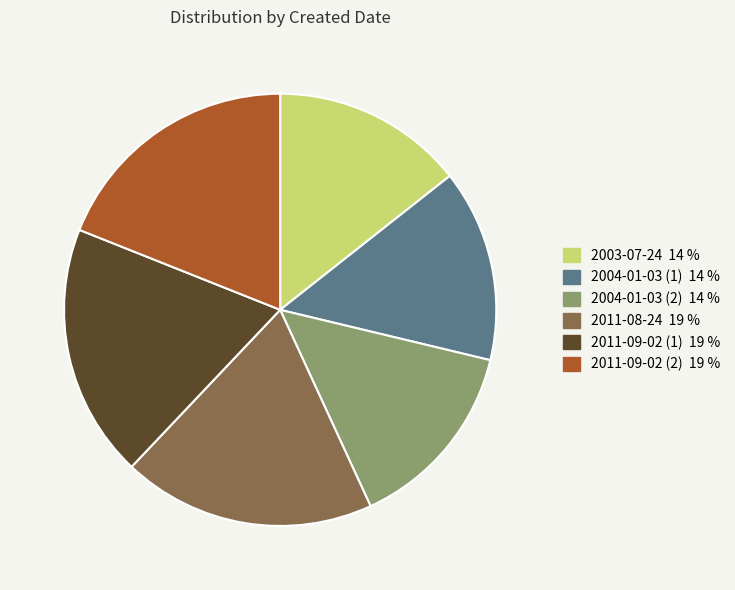

True or false: 2011-09-02 (2) accounts for 19% of the total.

True